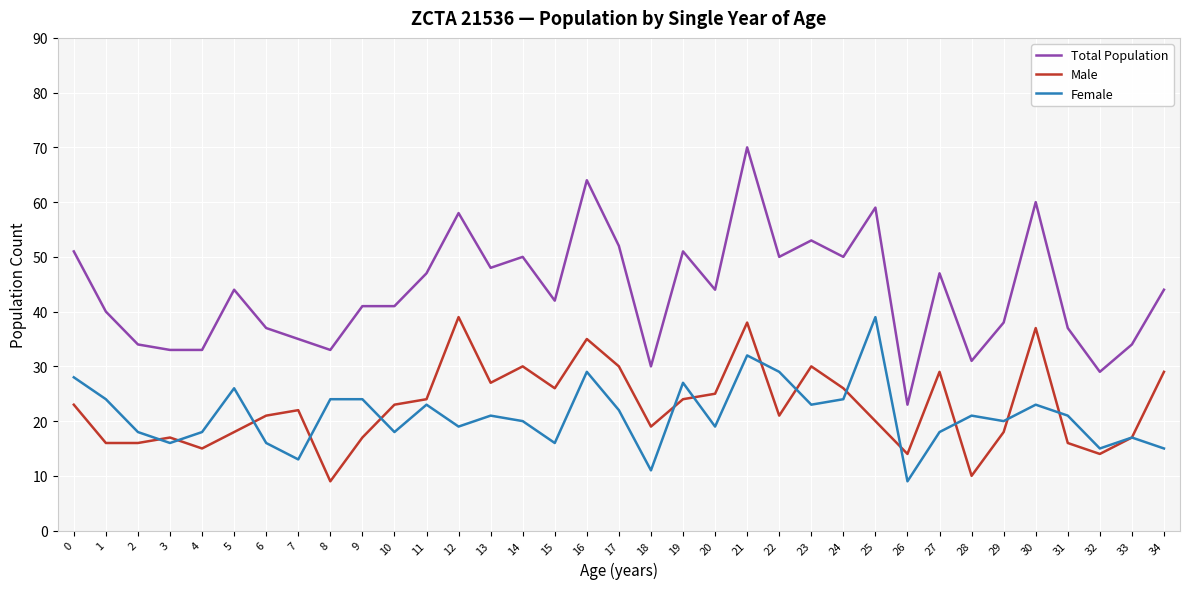

True or false: Female and Total Population cross at least once.

False